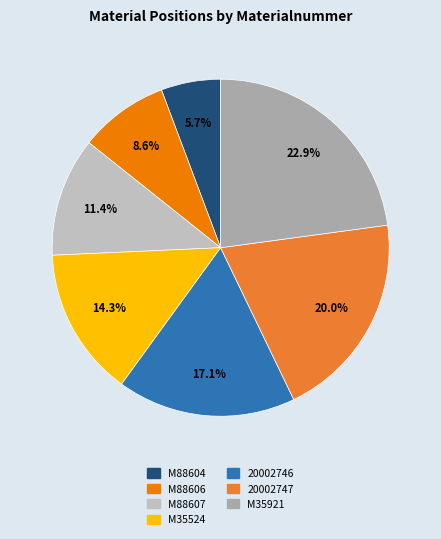

Count the number of slices in the pie.

7